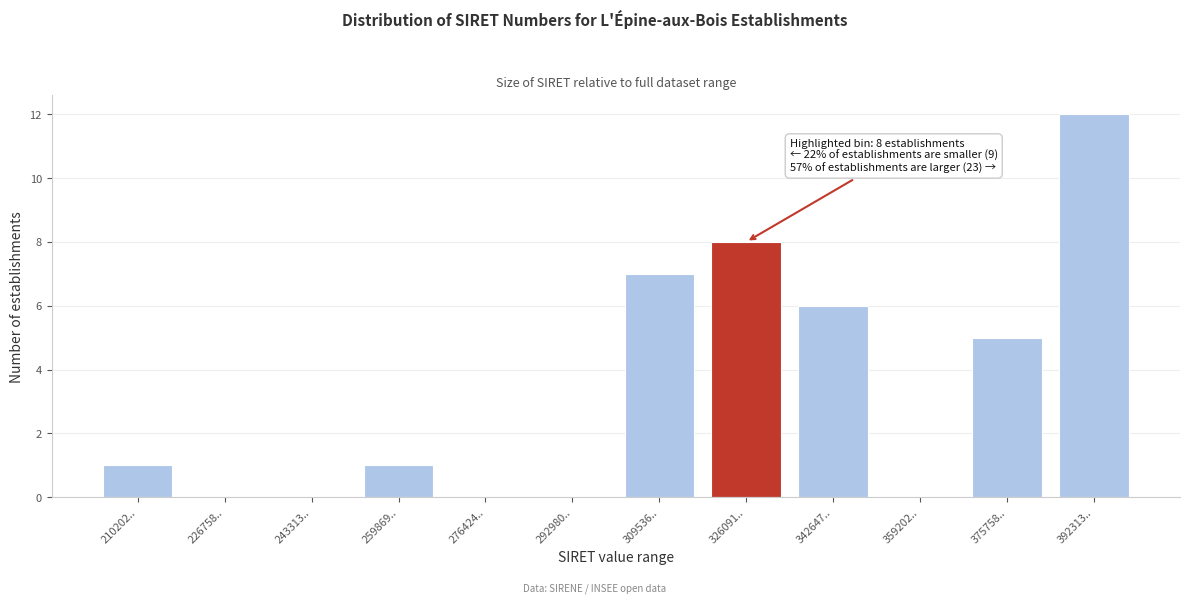

Reading right to left, extract all data points from this chart.

392313..=12	375758..=5	359202..=0	342647..=6	326091..=8	309536..=7	292980..=0	276424..=0	259869..=1	243313..=0	226758..=0	210202..=1